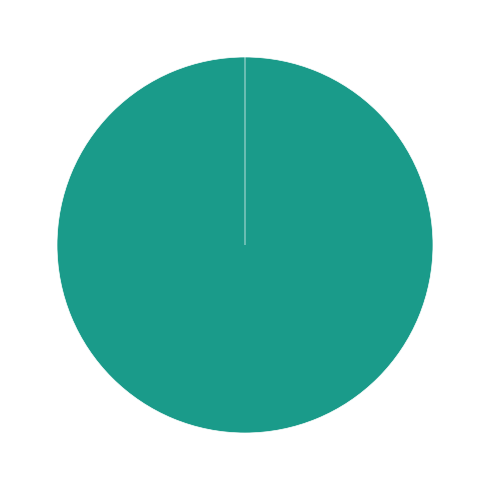

Rank the categories by value from highest to lowest.

Vote, Ticket